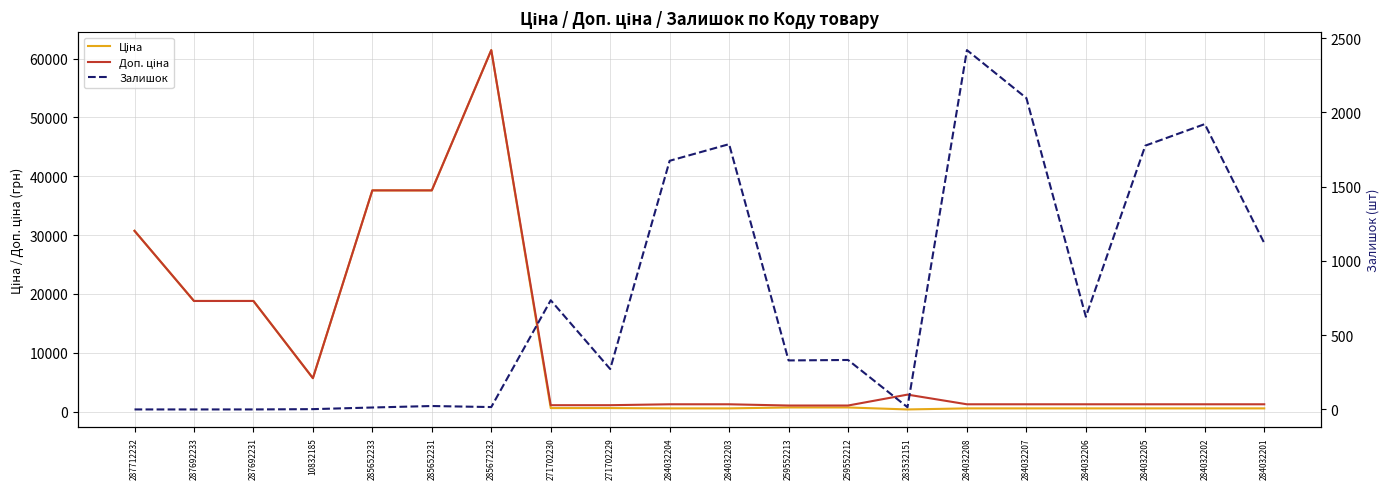

The value of Ціна at 285672232 is 15710.7. True or false?

False